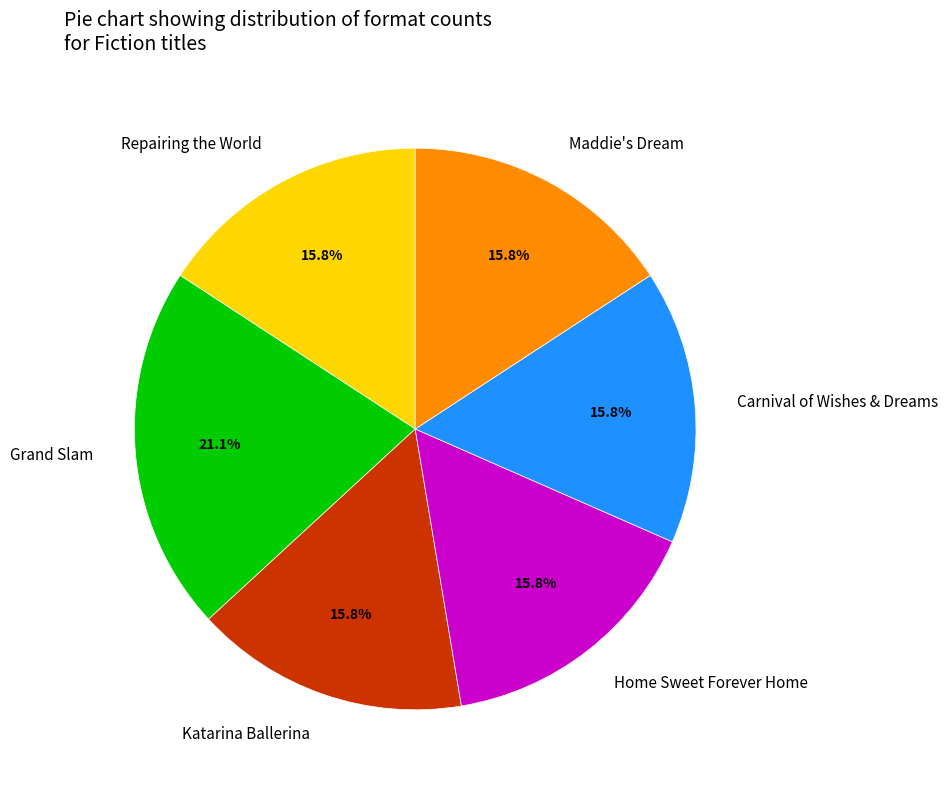

To the nearest percent, what percentage of the pie is Repairing the World?

16%